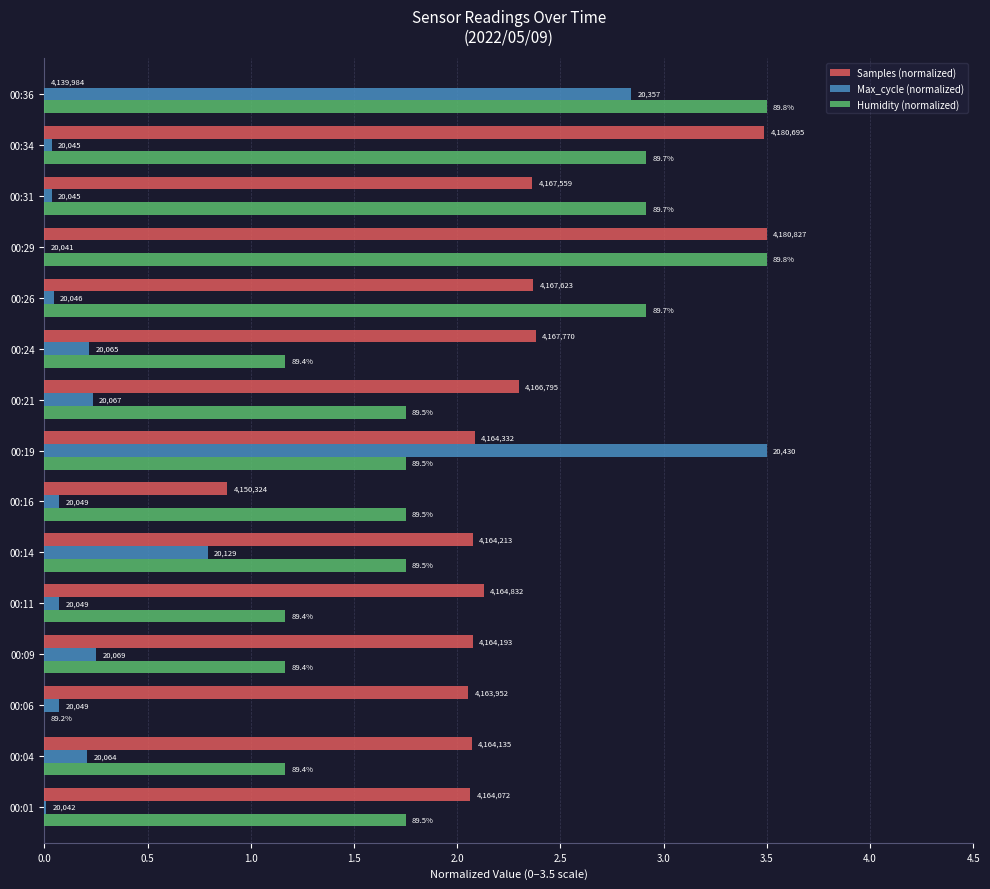

What are all the series names shown in the legend?

Samples (normalized), Max_cycle (normalized), Humidity (normalized)